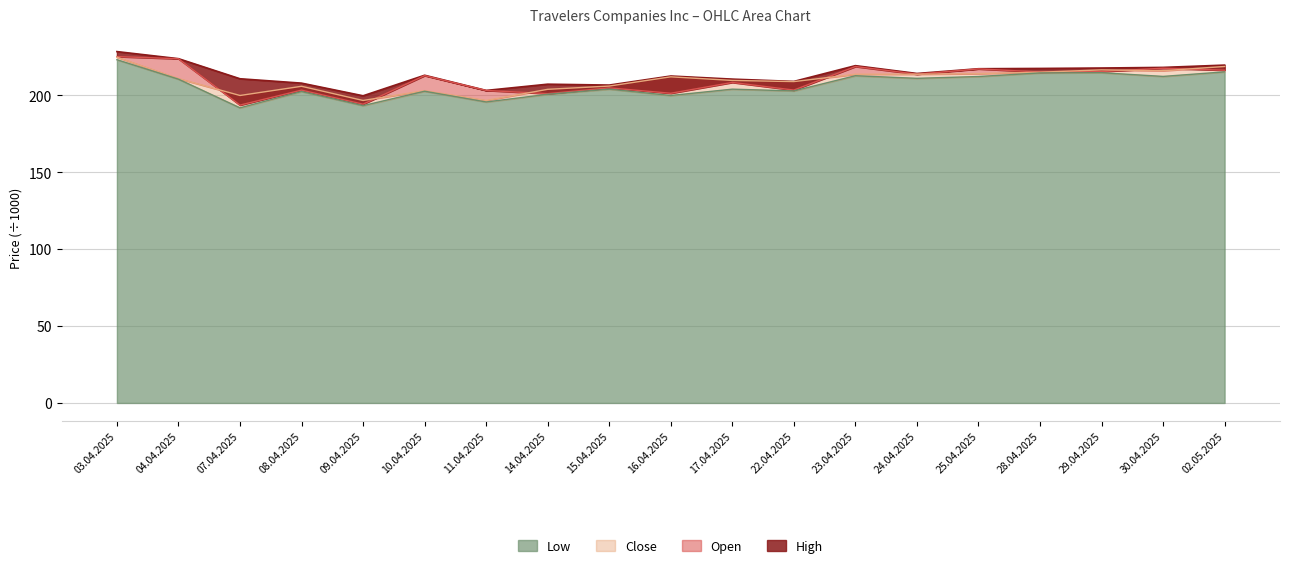

What is the total value across all series at 10.04.2025?

831.5